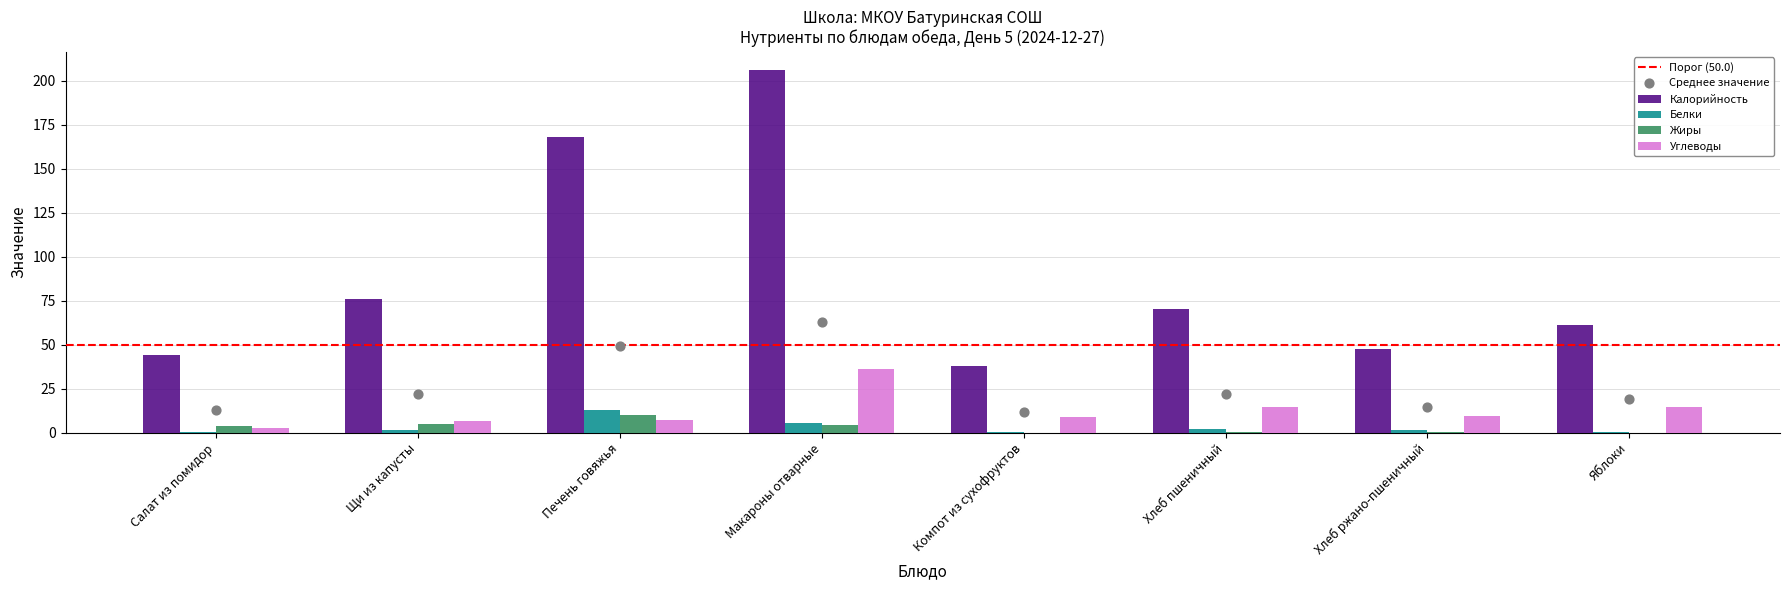

Which series has the widest spread of Y values?

Калорийность